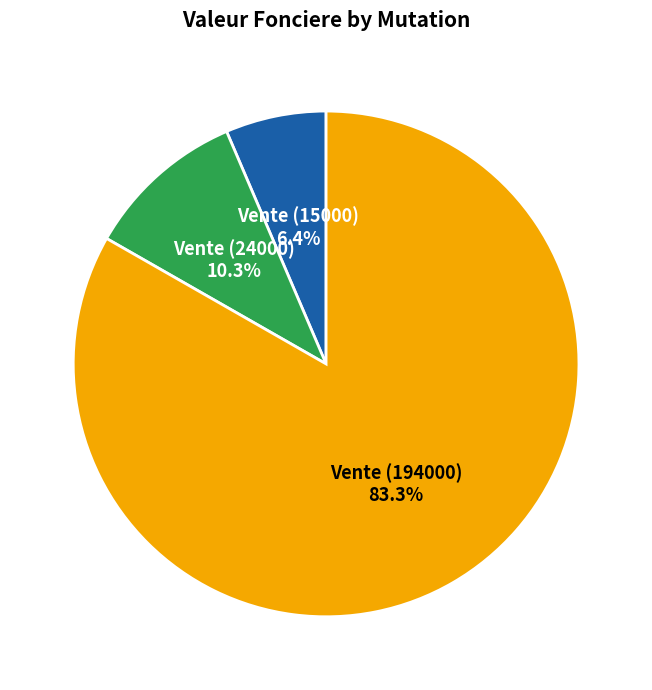

What is the total percentage of Vente (15000) and Vente (194000)?

89.7%